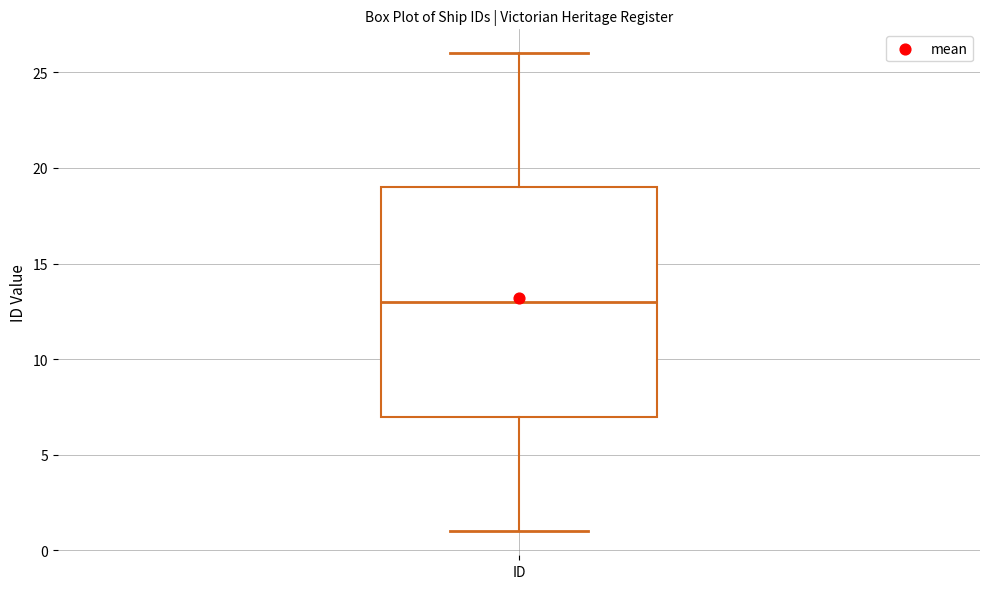

Where is the lower edge of the box for ID on the y-axis? The values are not printed on the chart, so give them approximately, as read against the axis.

7